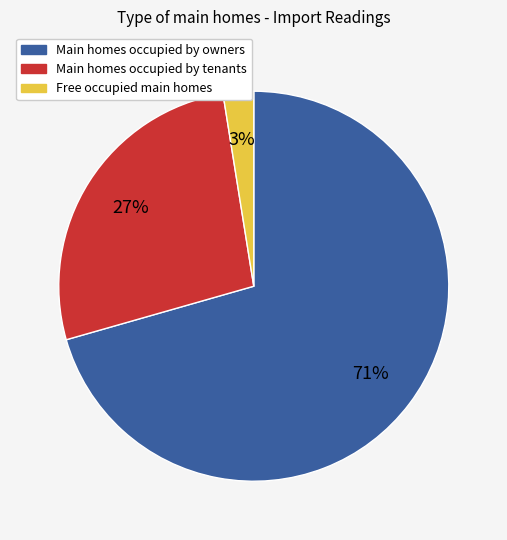

Is there any slice that represents more than half of the pie?

Yes